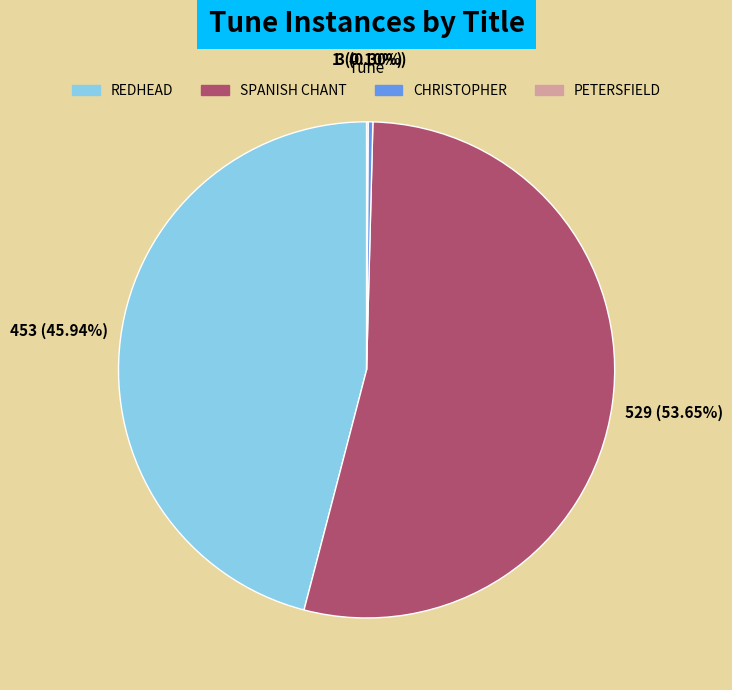

Which has a higher value, REDHEAD or SPANISH CHANT?

SPANISH CHANT